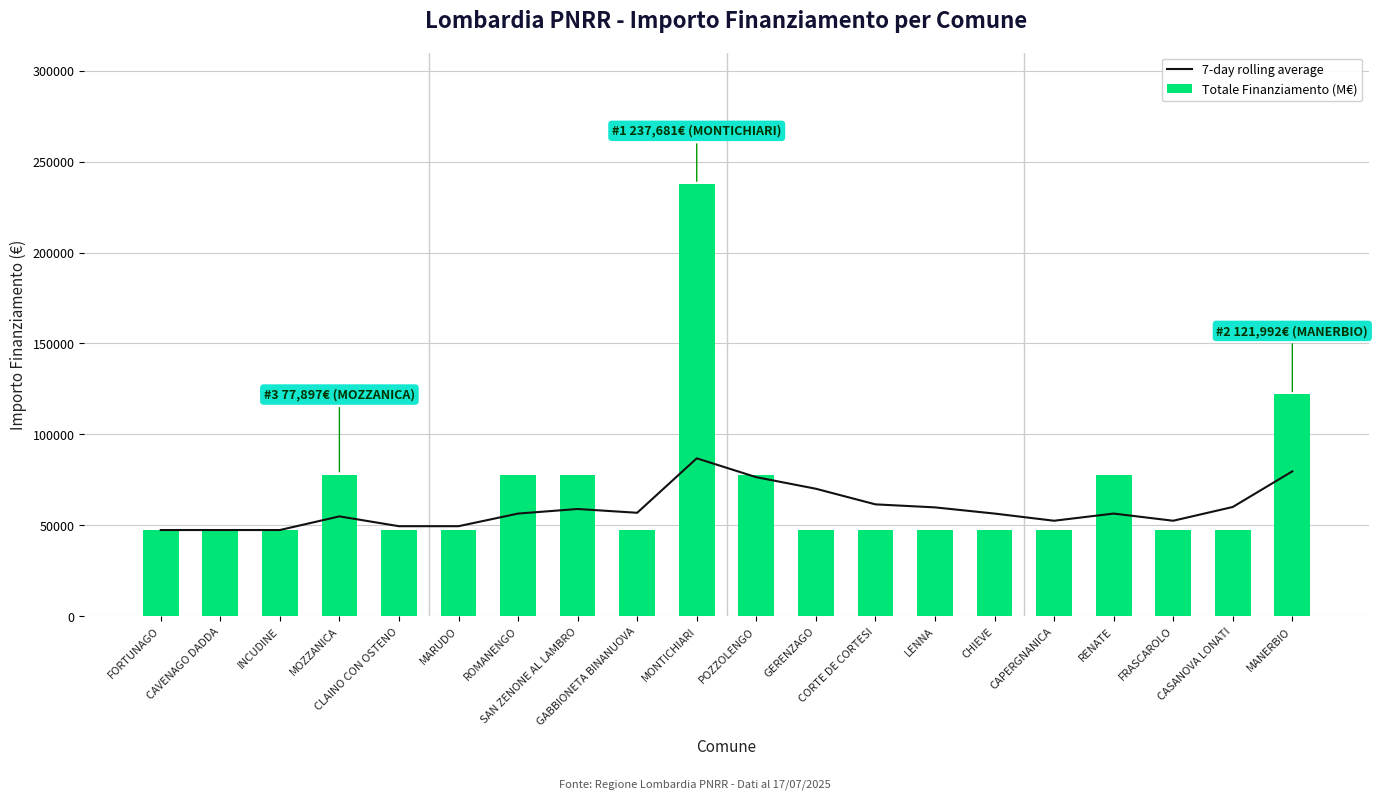

Which series has the largest total across all categories?

Totale Finanziamento (M€)